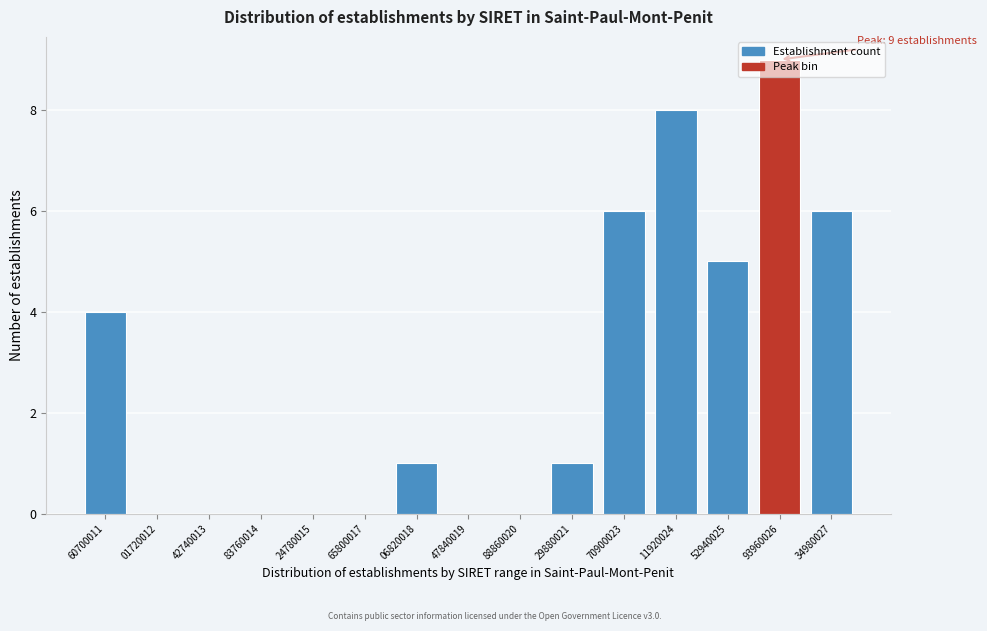

The value at 60700011 is 2. True or false?

False